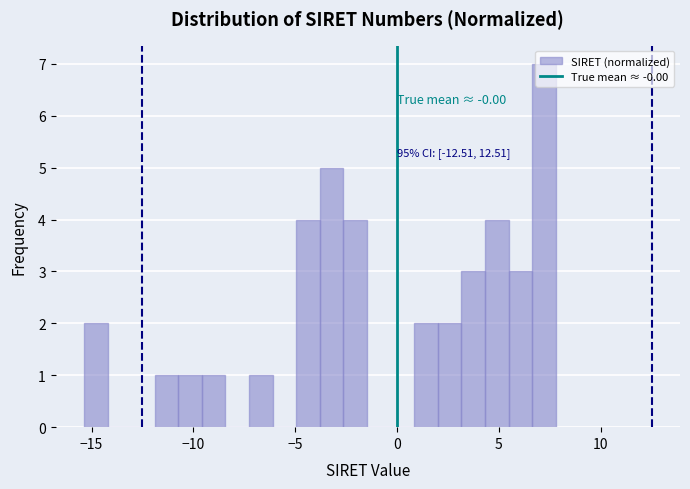

Around what value on the x-axis is the tallest bar? Give the approximate position of its centre, as read against the axis.

7.0